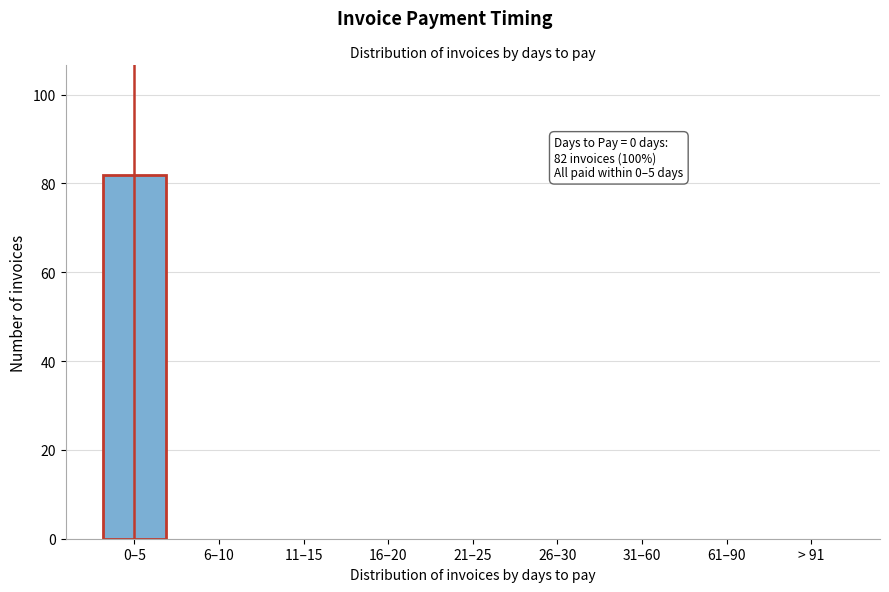

Reading left to right, extract all data points from this chart.

0–5=82	6–10=0	11–15=0	16–20=0	21–25=0	26–30=0	31–60=0	61–90=0	> 91=0